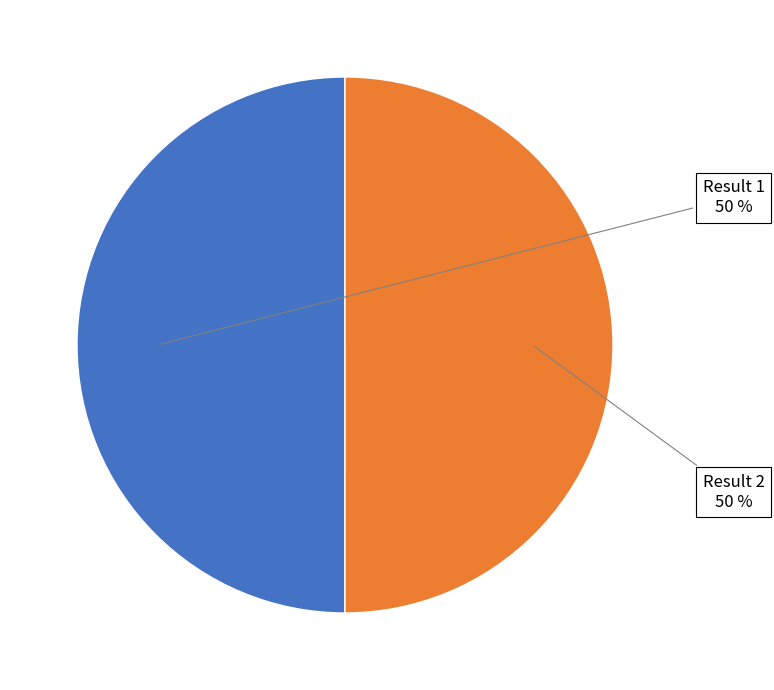

Count the number of slices in the pie.

2